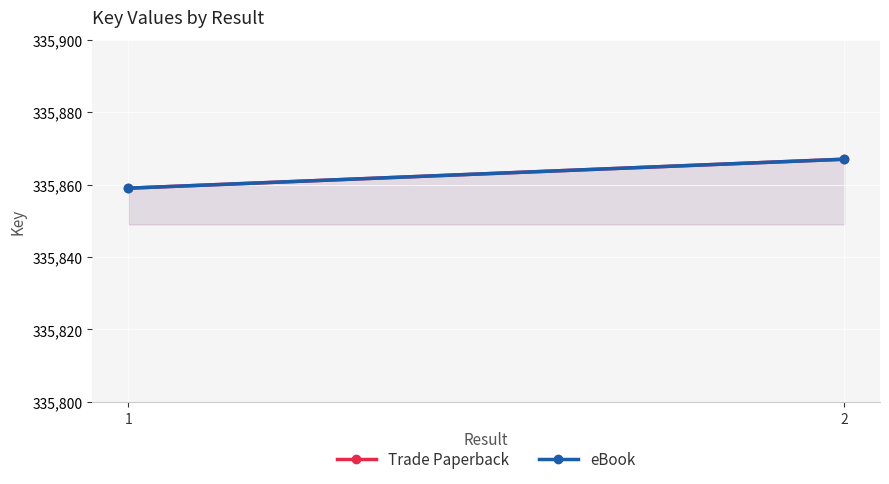

The value of Trade Paperback at 2 is 487475. True or false?

False